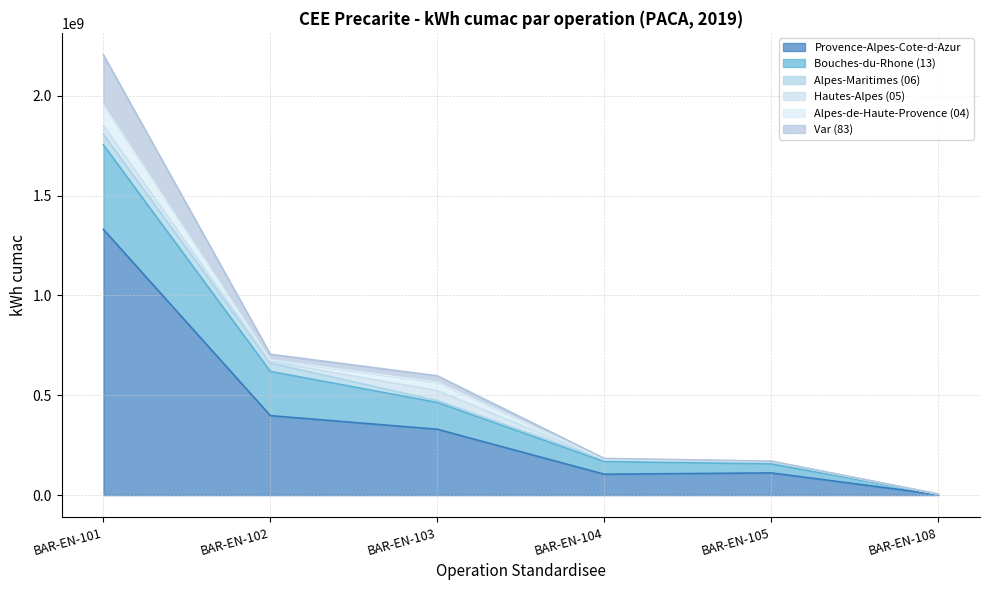

Which series has the largest total across all categories?

Provence-Alpes-Cote-d-Azur